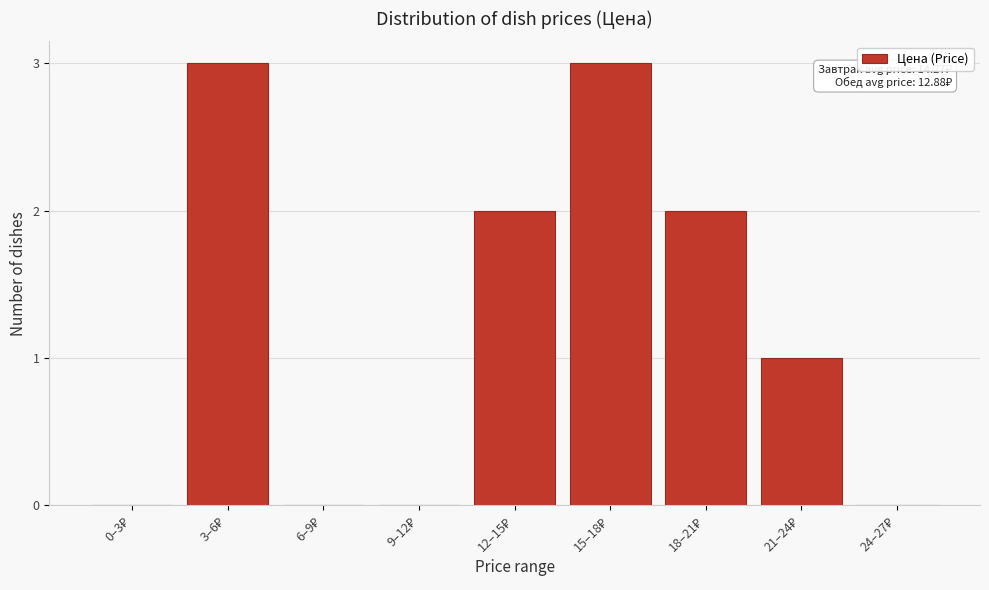

What is the greatest value displayed?

3